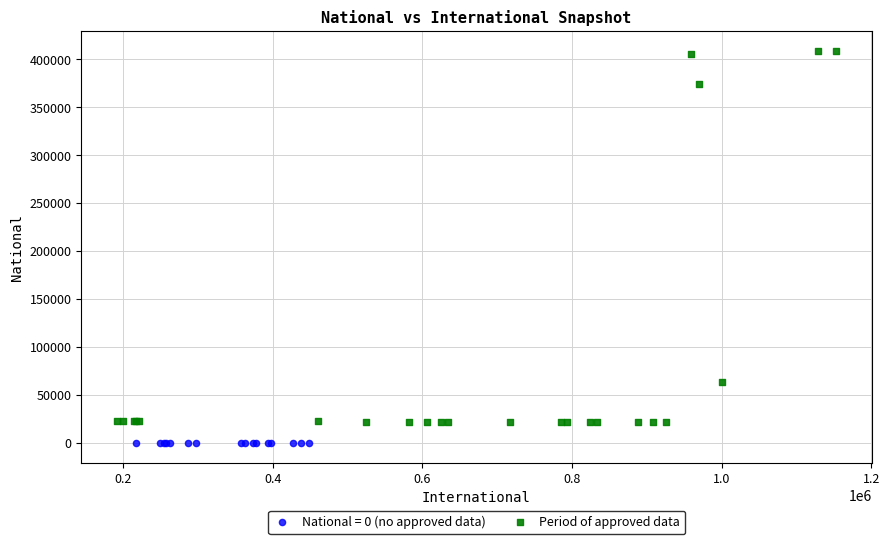

Which series contains the lowest Y value?

National = 0 (no approved data)